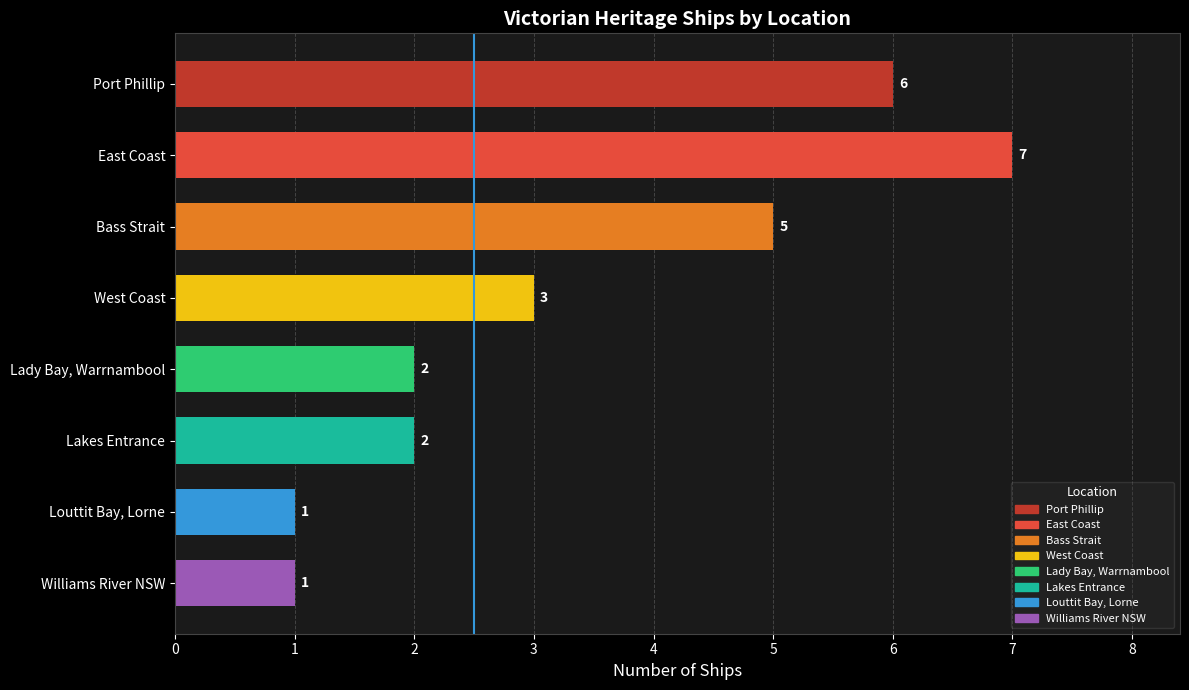

The value at West Coast is 4. True or false?

False